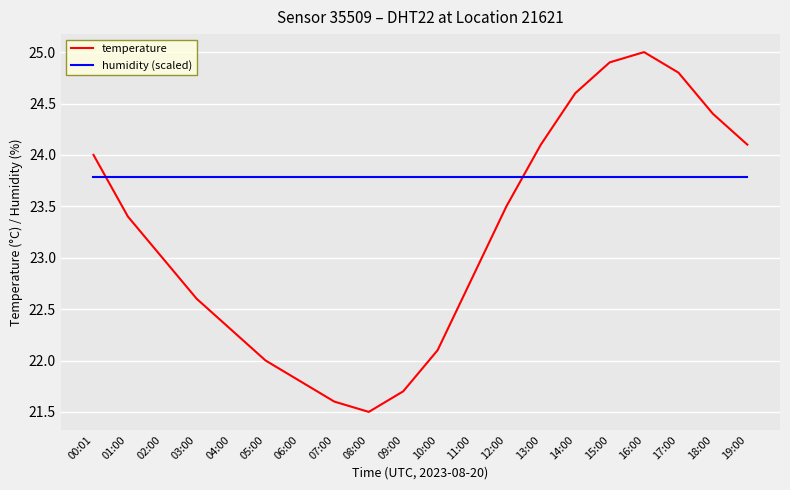

What is the spread (max minus min) of values at 00:01?

0.2